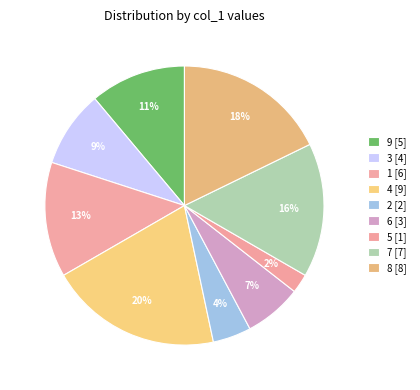

To the nearest percent, what is the average slice percentage?

11%